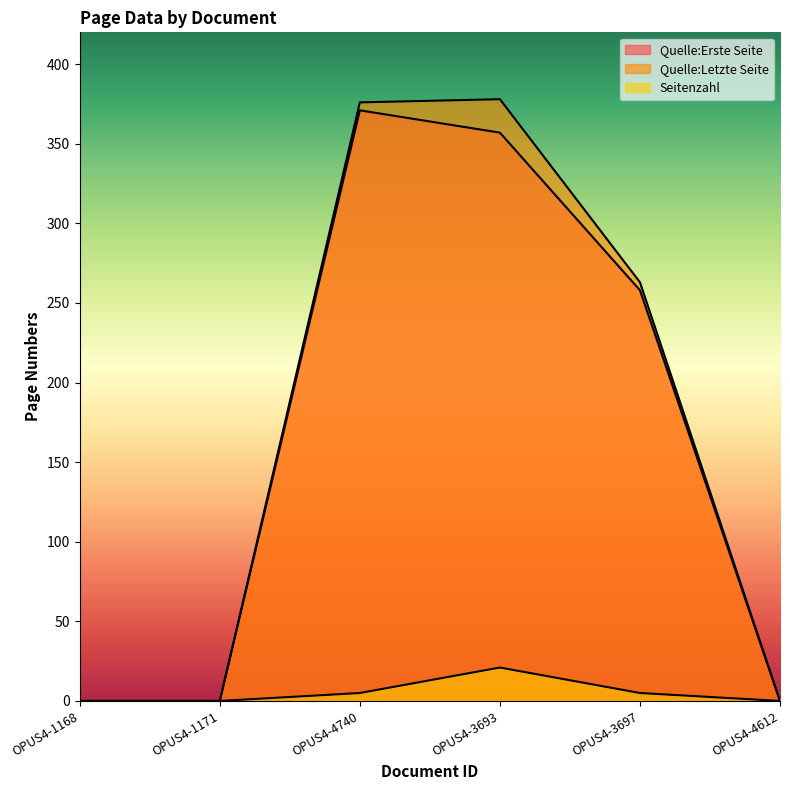

What is the average value of the Seitenzahl series?

5